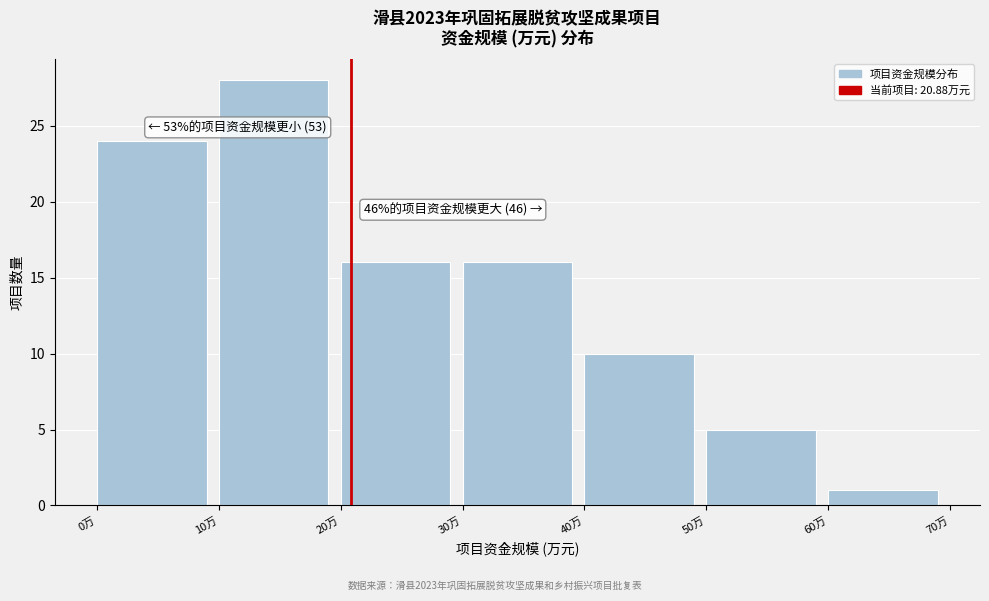

Which range on the x-axis has the tallest bar?

10 to 20